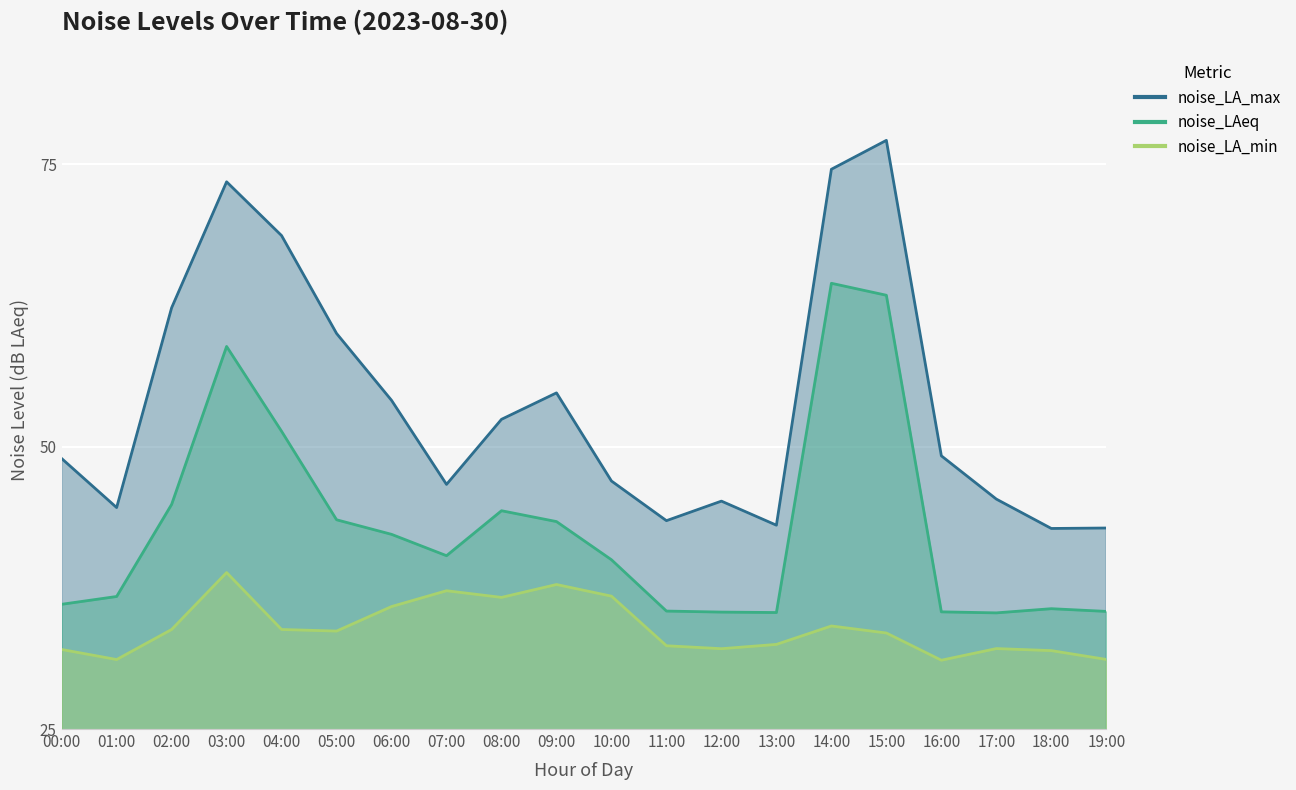

Which series has the largest total across all categories?

noise_LA_max